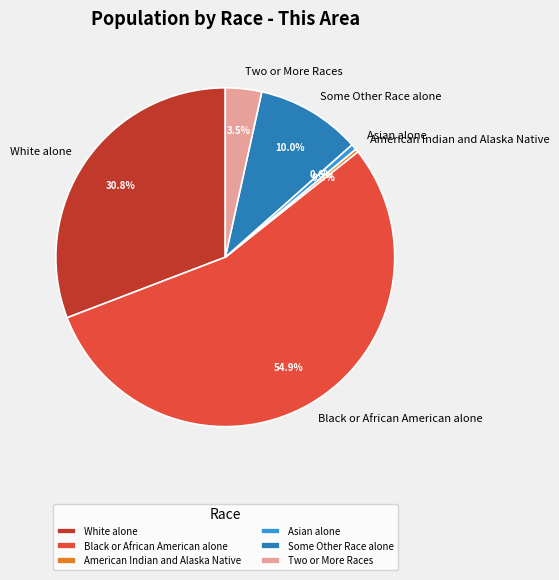

To the nearest percent, what is the difference between the largest and smallest slice percentages?

55%